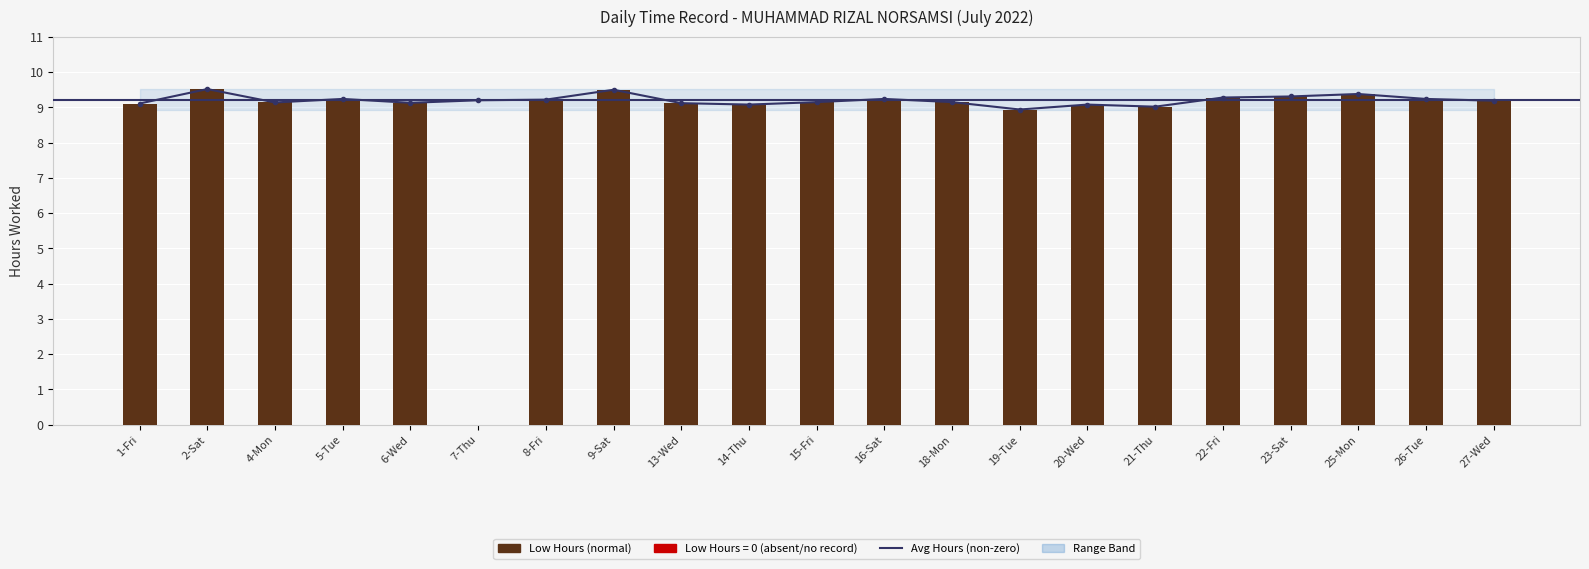

What is the value of the 19th bar from the left?

9.4